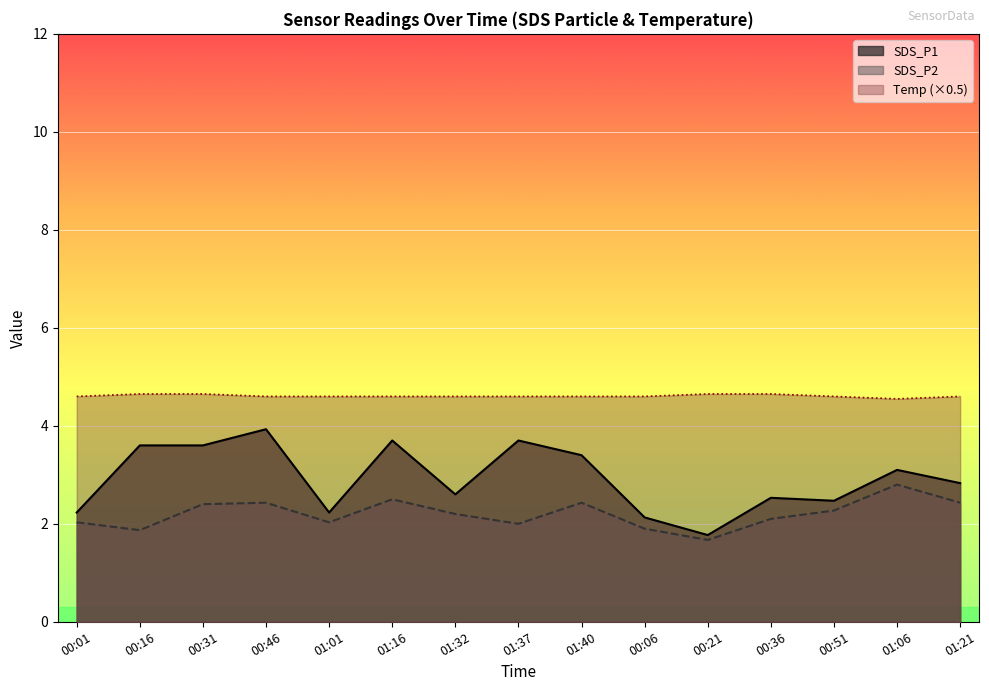

What is the maximum value for SDS_P2?

2.8